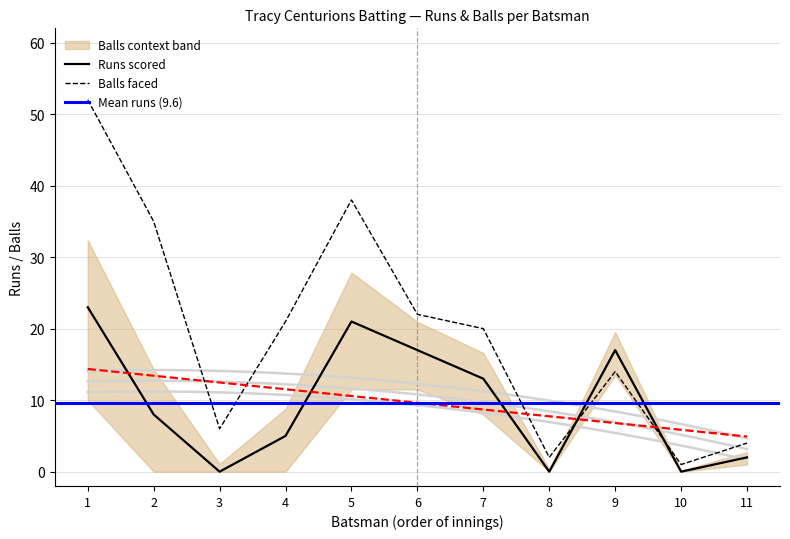

Is it true that Balls faced equals 35 at 2?

True